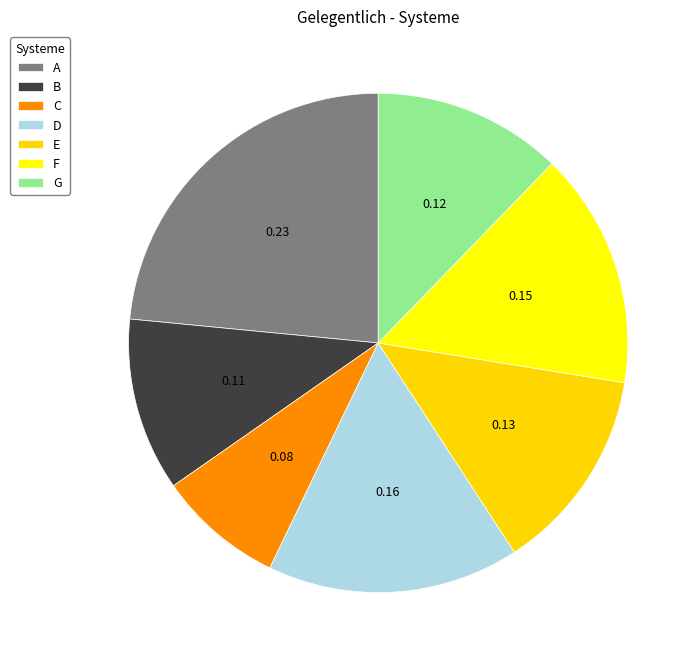

To the nearest percent, what is the difference between the B and G slice percentages?

1%